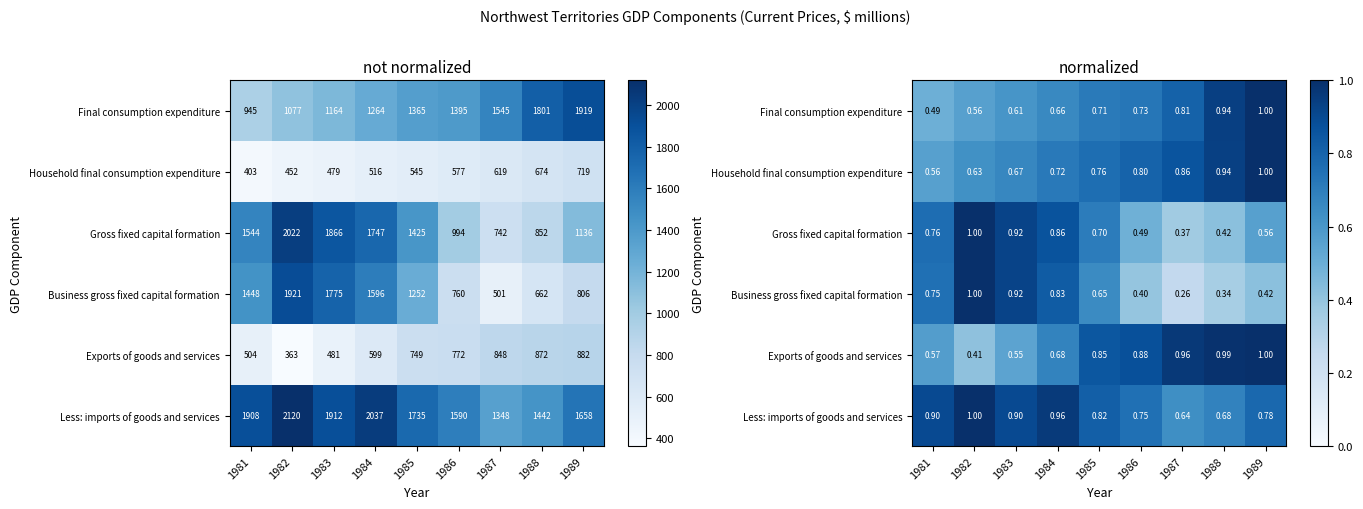

The Final consumption expenditure series shows 0.5 at 1981. True or false?

True